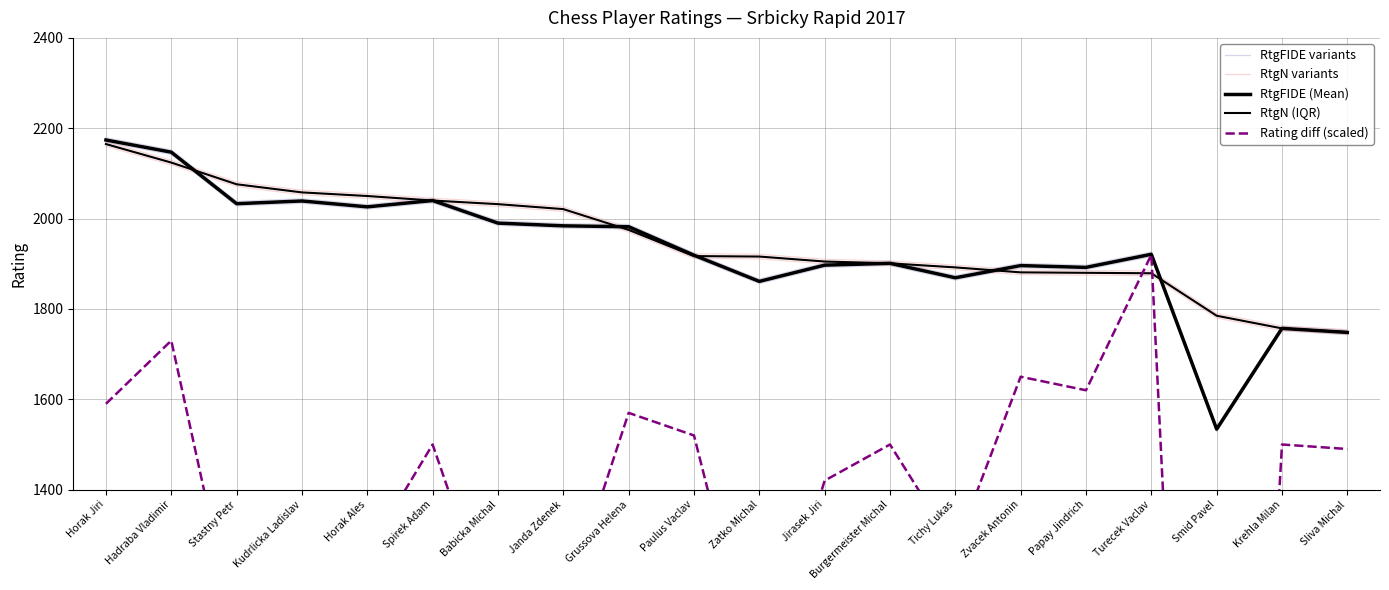

True or false: RtgN (IQR) has more than 0 points higher than both neighbors.

False